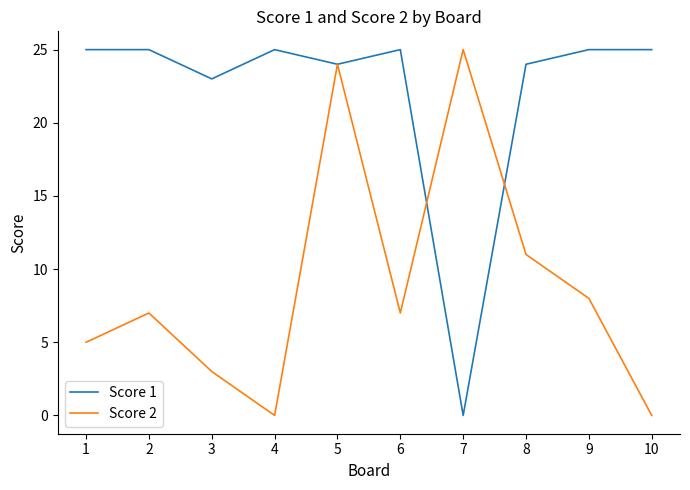

At which category is the sum across all series the highest?

5